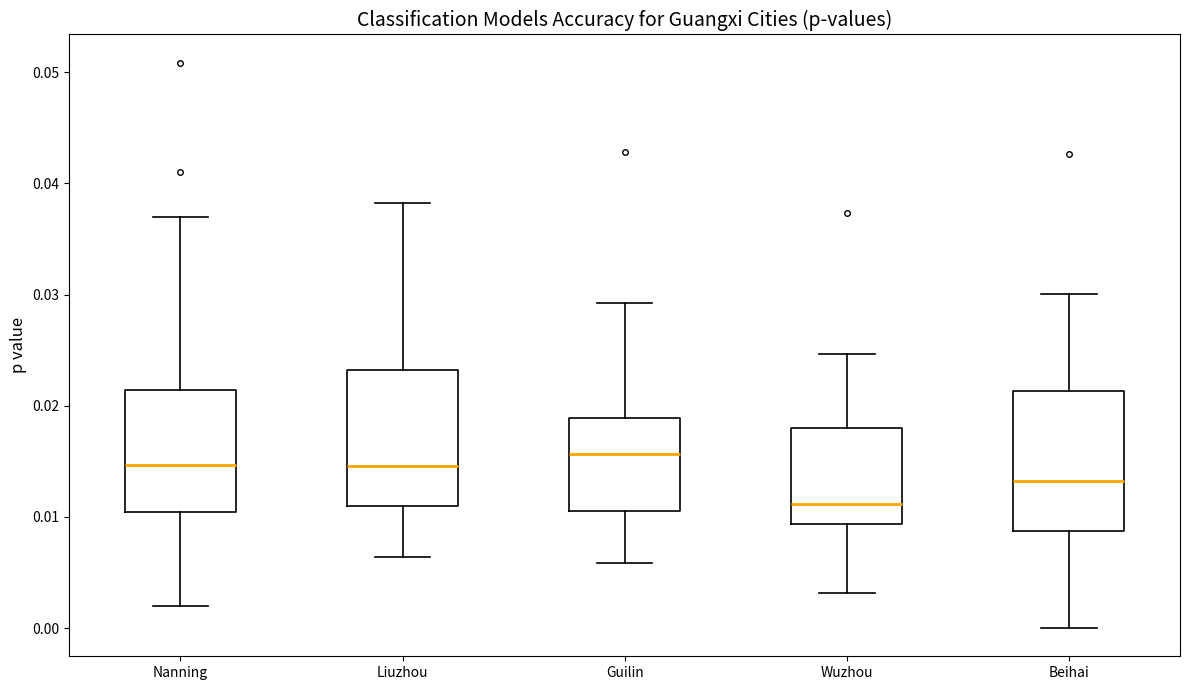

Reading left to right, read every box against the y-axis: the position of its median line, the range the box covers, and the ends of its whiskers. The values are not printed on the chart, so give them approximately, as read against the axis.

Nanning: median 0.015, box 0.010 to 0.021, whiskers 0.002 to 0.037
Liuzhou: median 0.015, box 0.011 to 0.023, whiskers 0.006 to 0.038
Guilin: median 0.016, box 0.011 to 0.019, whiskers 0.006 to 0.029
Wuzhou: median 0.011, box 0.009 to 0.018, whiskers 0.003 to 0.025
Beihai: median 0.013, box 0.009 to 0.021, whiskers 0.000 to 0.030